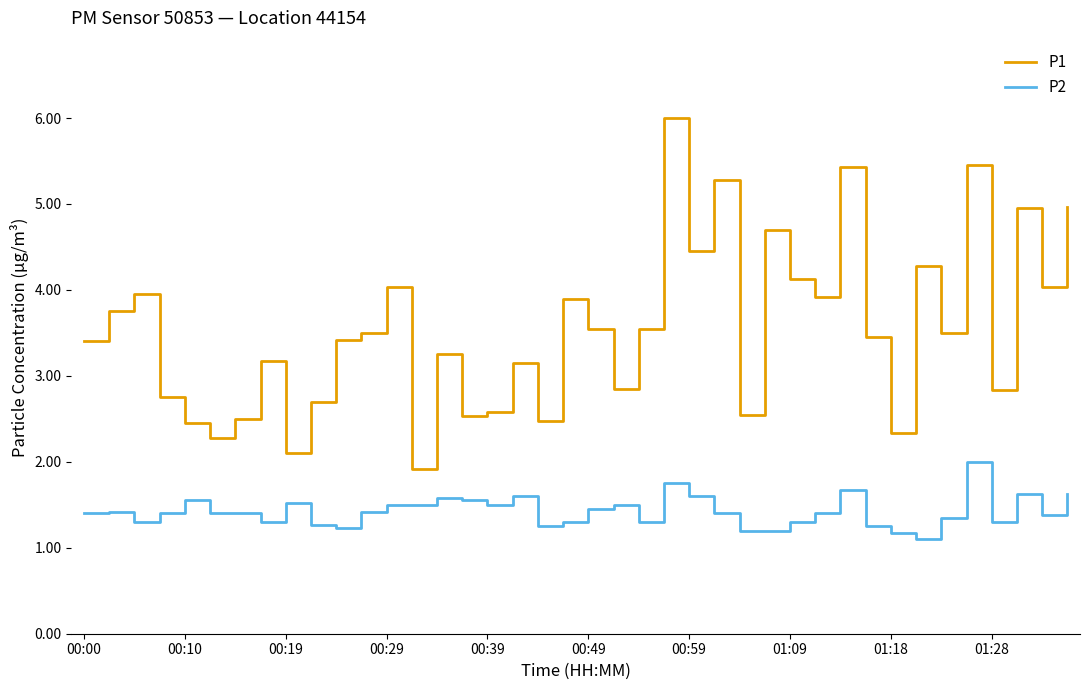

Which series has the largest total across all categories?

P1